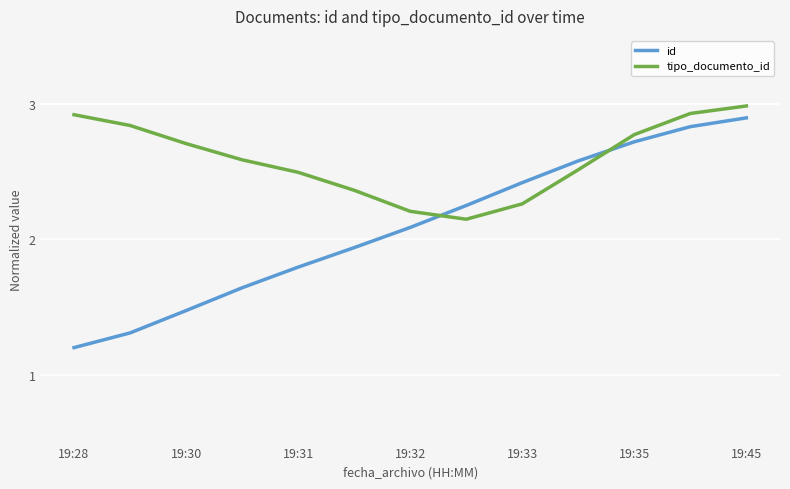

What are all the series names shown in the legend?

id, tipo_documento_id